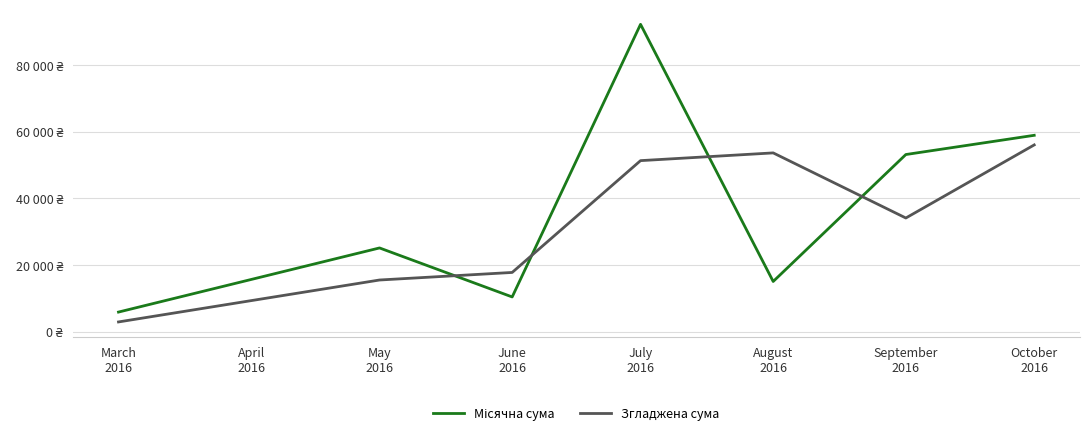

In Згладжена сума, how many points are higher than both neighbors (excluding endpoints)?

1